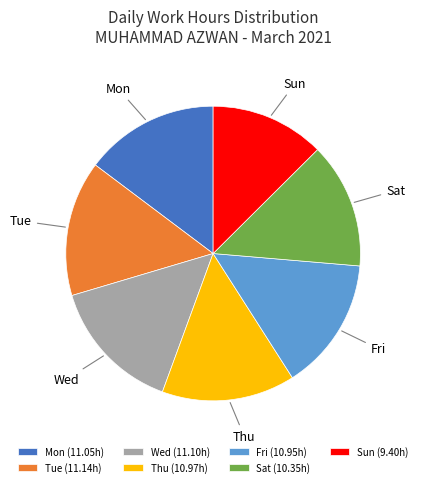

The Fri slice represents 24% of the pie. True or false?

False